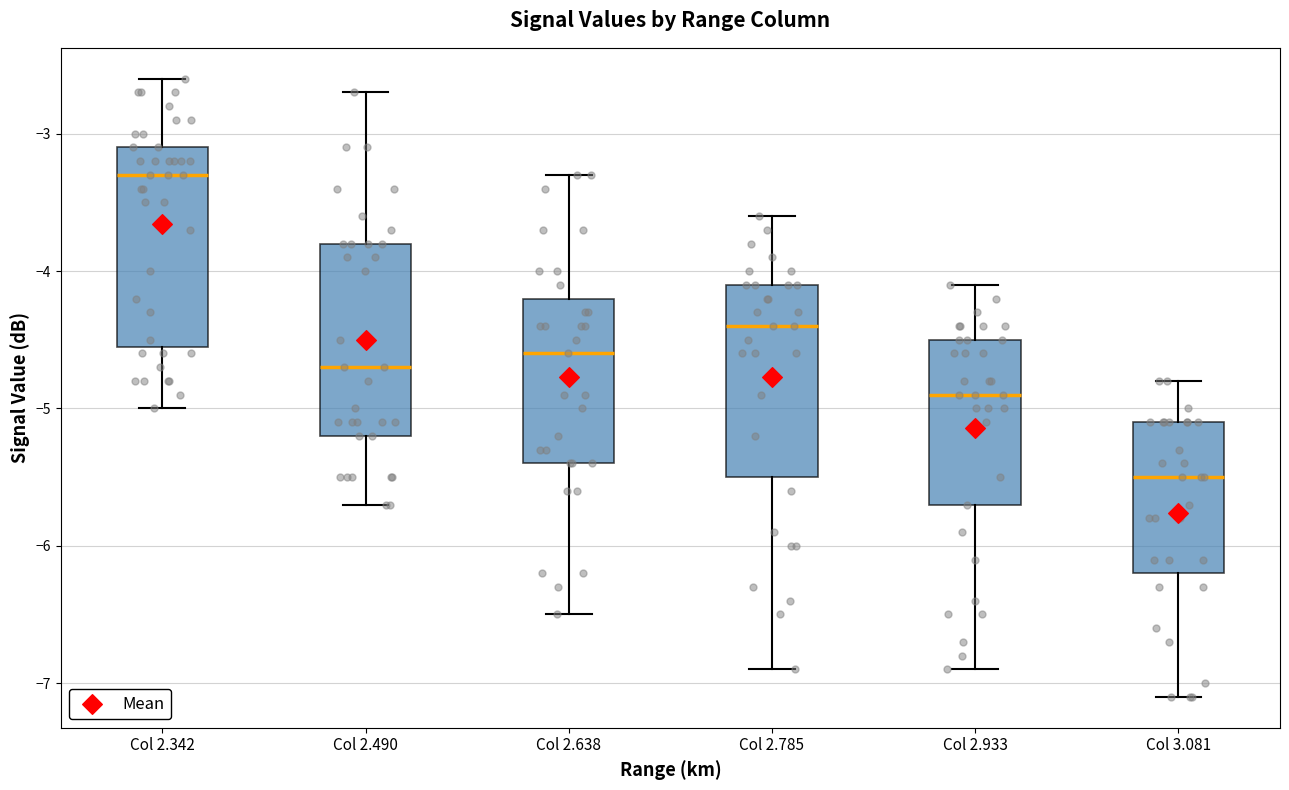

Which box's median line is the highest?

Col 2.342